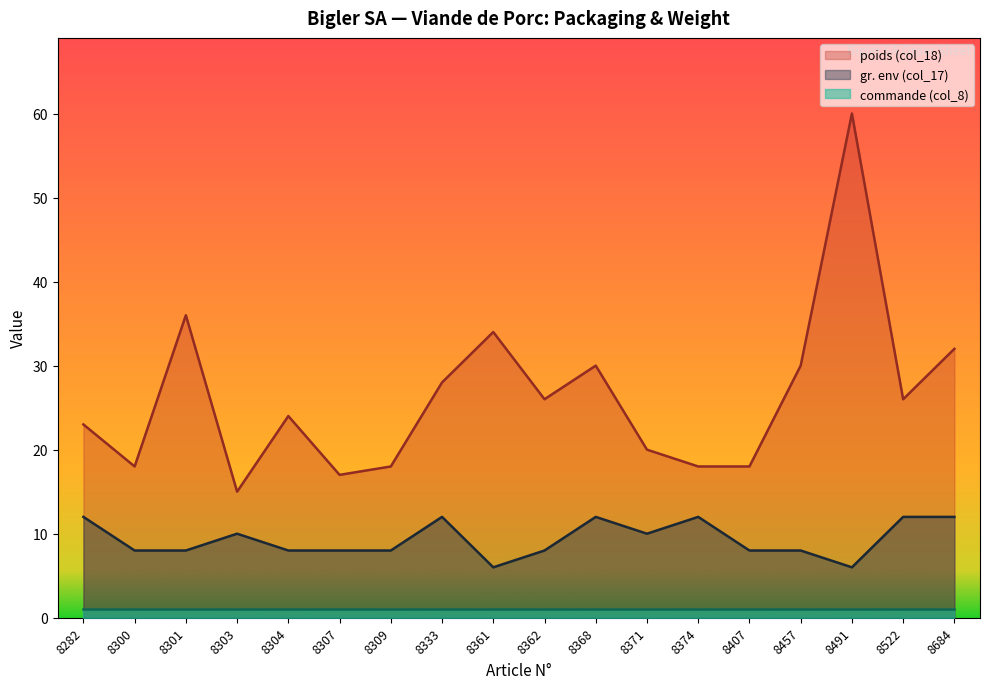

How many categories are shown in the chart?

18